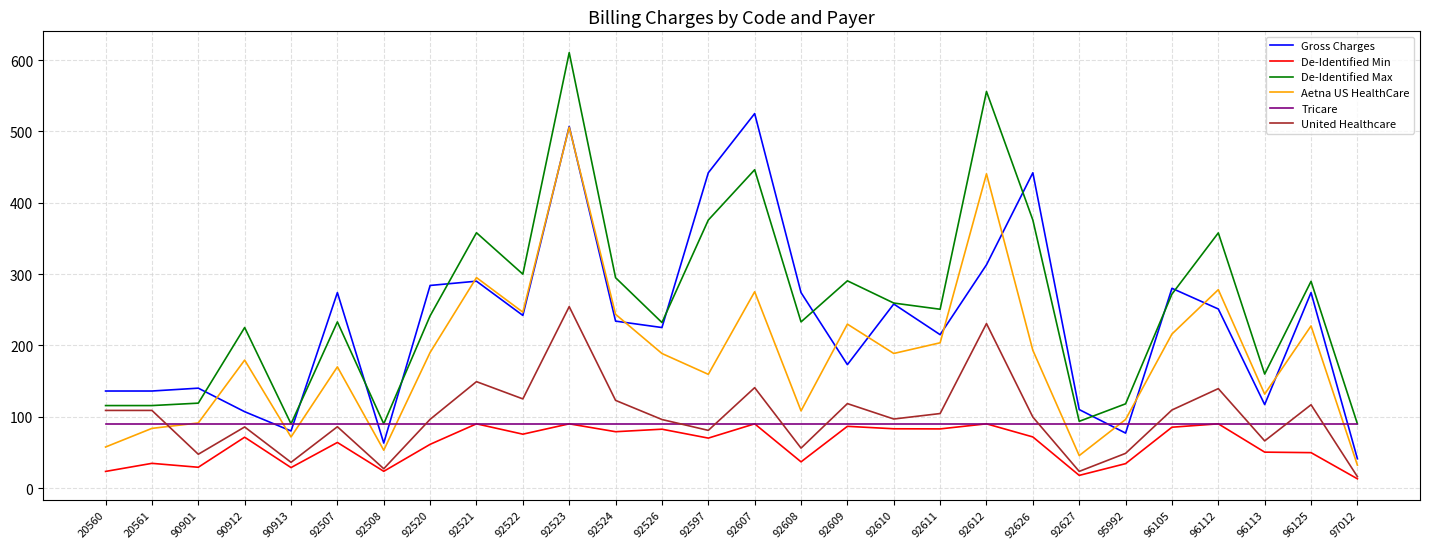

At which label does Aetna US HealthCare reach its minimum?

97012